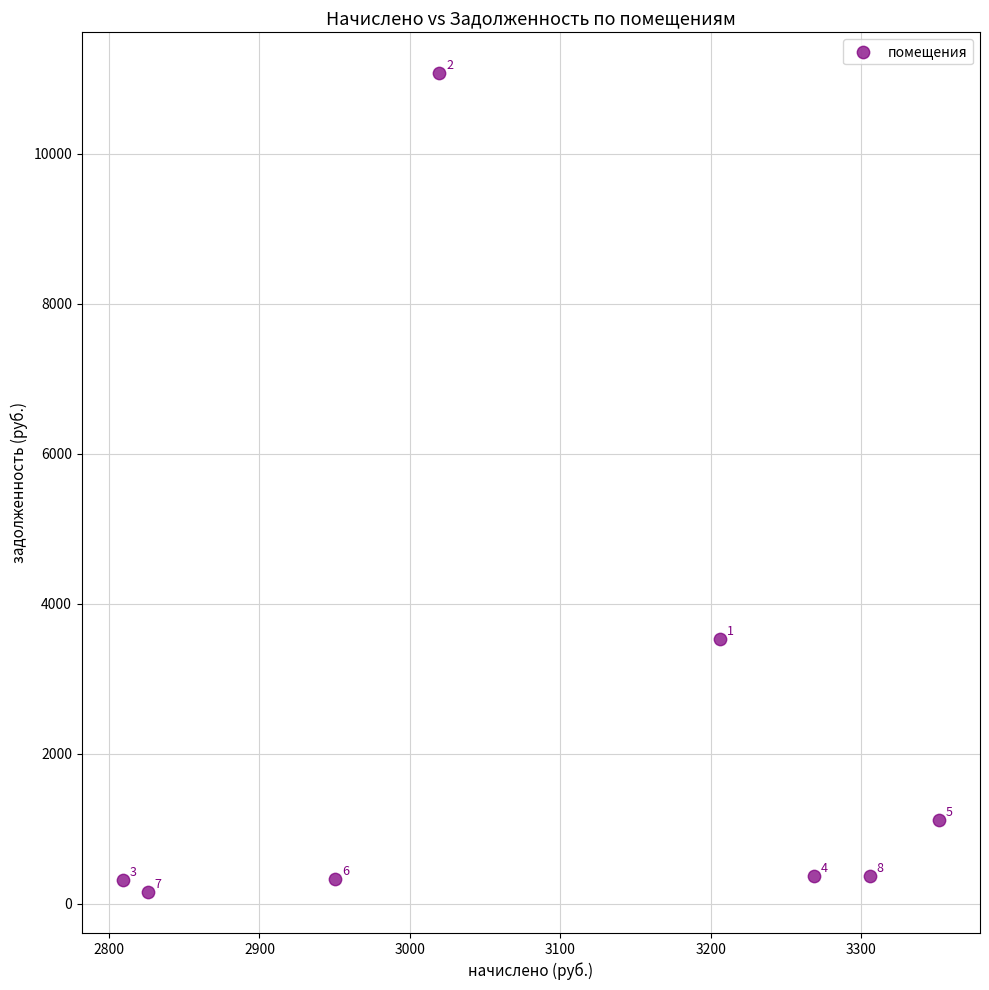

What is the average X value?

3092.1